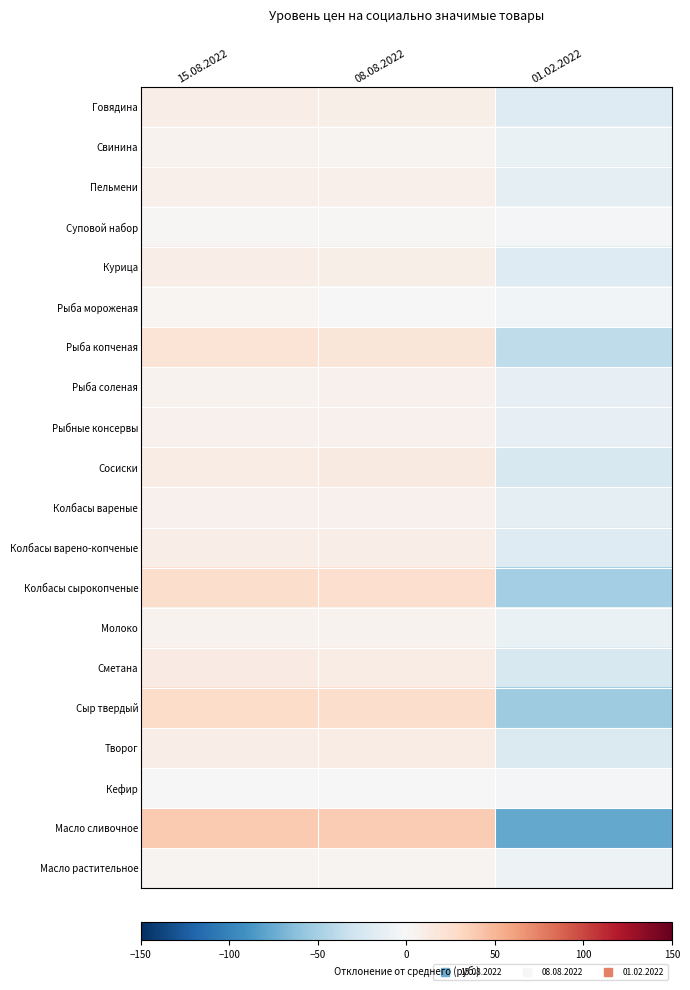

What is the total value across all series at 15.08.2022?

221.1